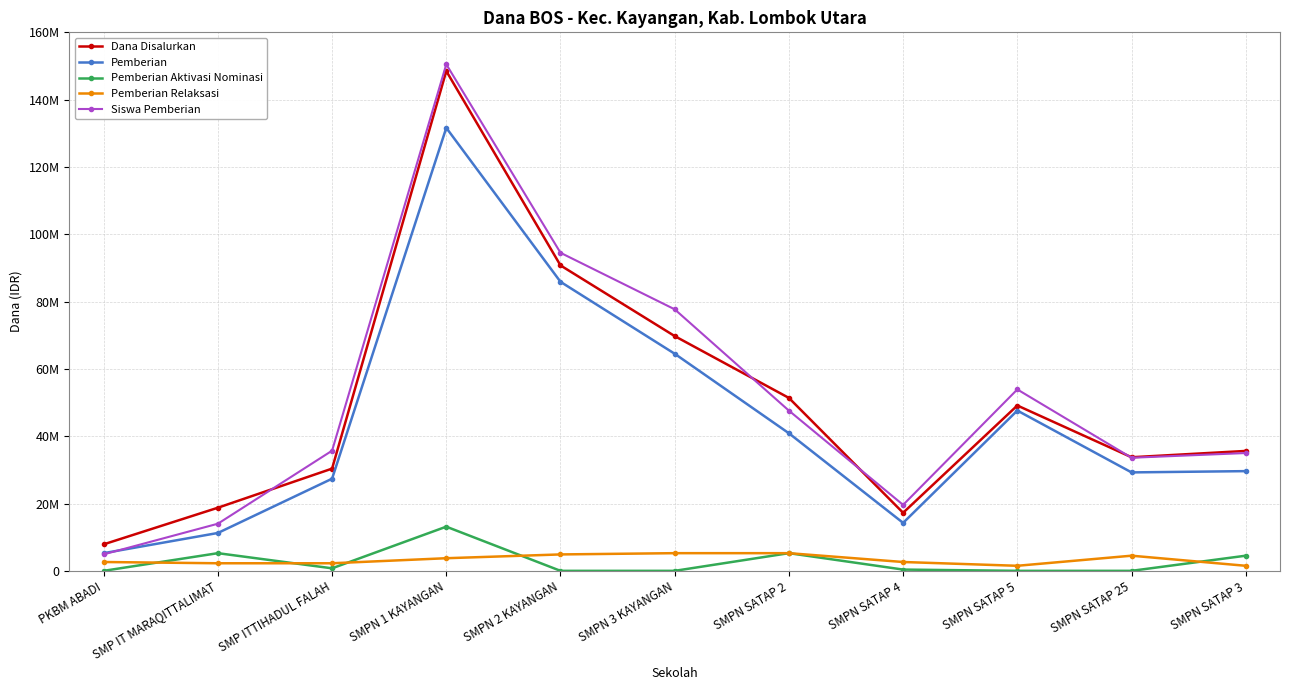

True or false: Dana Disalurkan and Pemberian Relaksasi cross at least once.

False